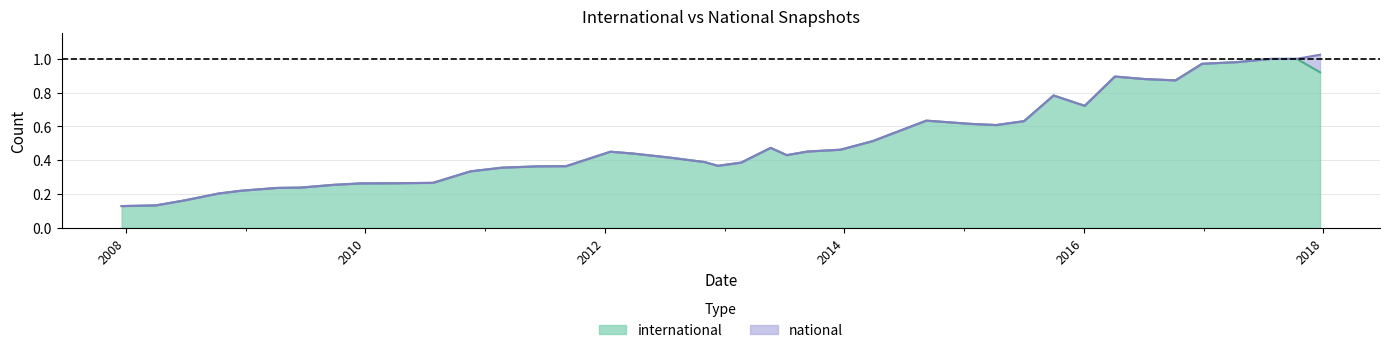

Where is the first local maximum?

2012-01-18